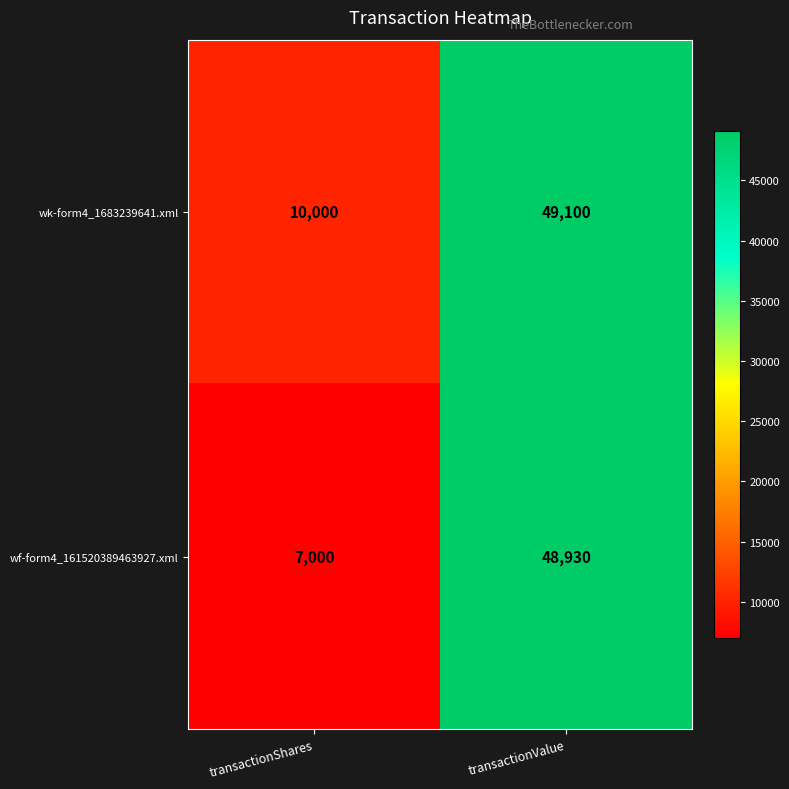

Reading left to right, extract all data points from this chart.

wk-form4_1683239641.xml: transactionShares=10000	transactionValue=49100
wf-form4_161520389463927.xml: transactionShares=7000	transactionValue=48930